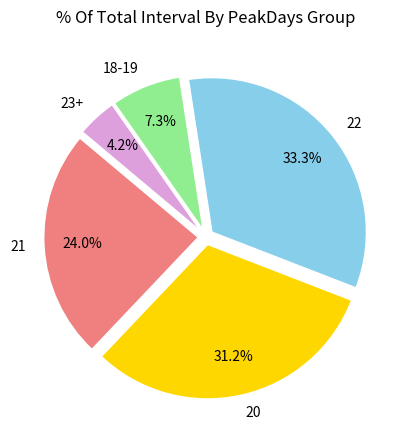

Rank the categories by value from highest to lowest.

22, 20, 21, 18-19, 23+